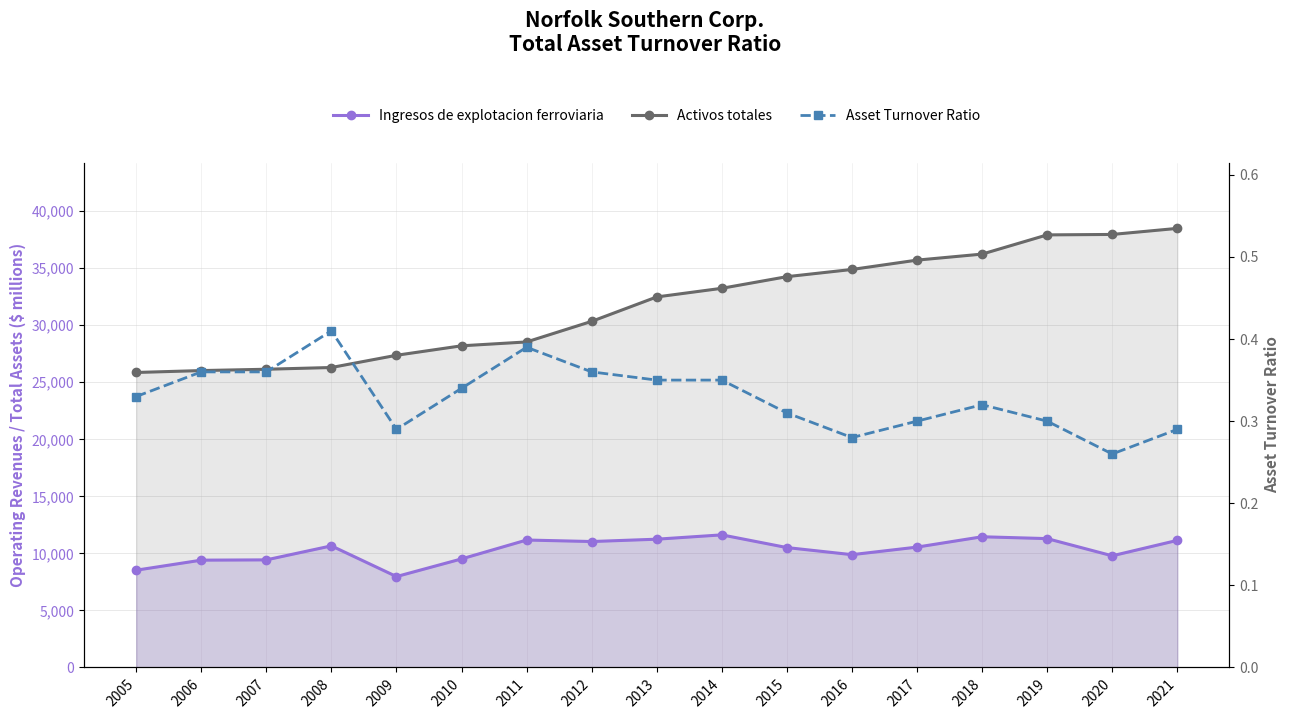

What is the total value across all series at 2018?

47697.3